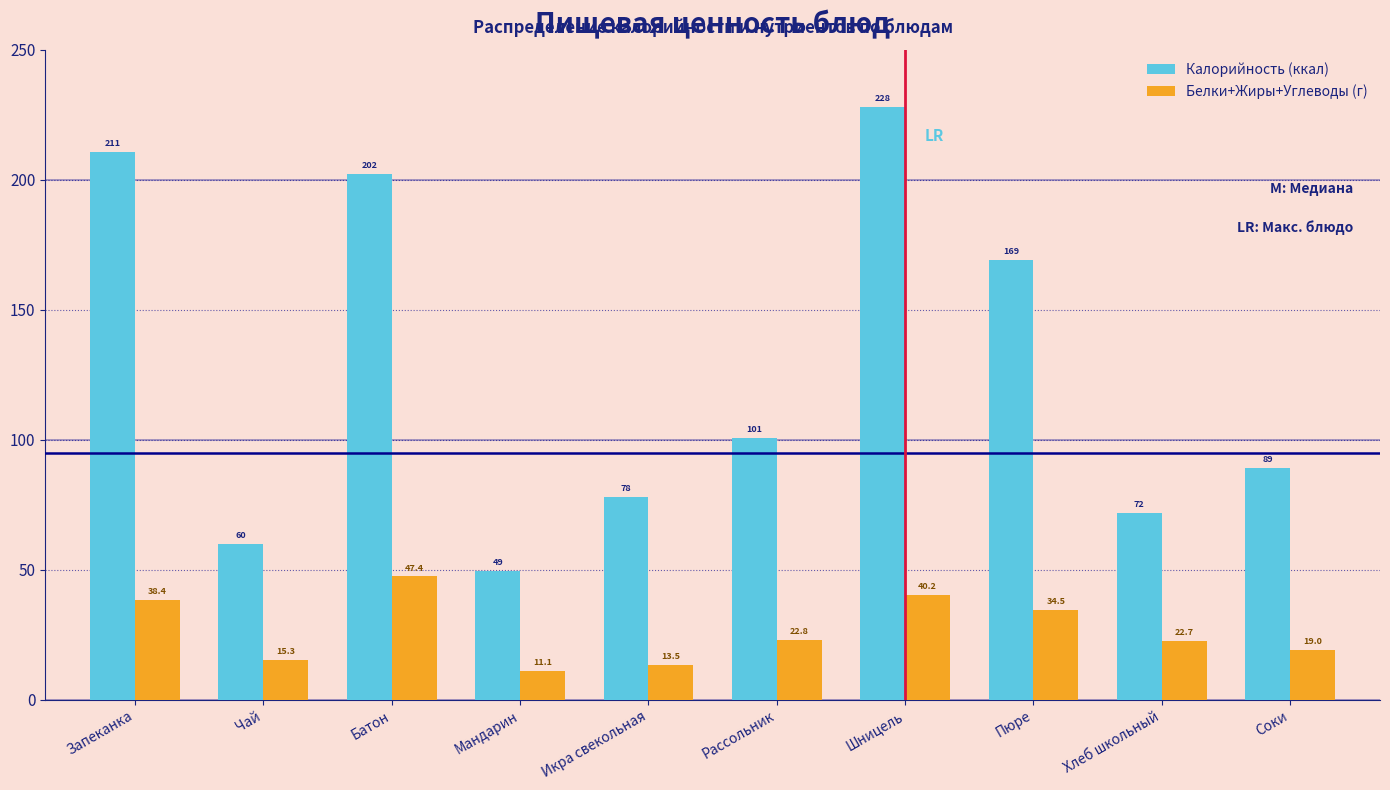

Reading left to right, extract all data points from this chart.

Калорийность (ккал): 210.6	60.0	202.4	49.4	78.0	100.6	228.0	169.2	72.0	89.0
Белки+Жиры+Углеводы (г): 38.4	15.3	47.4	11.1	13.5	22.8	40.2	34.5	22.7	19.0